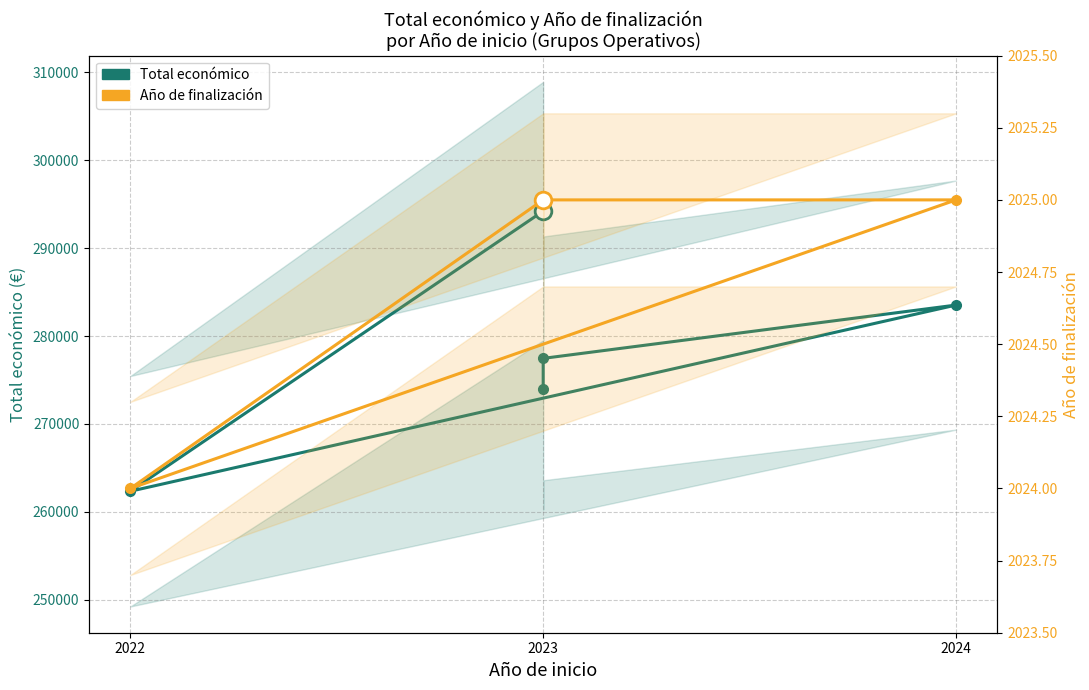

True or false: Total económico and Año de finalización intersect in this chart.

False